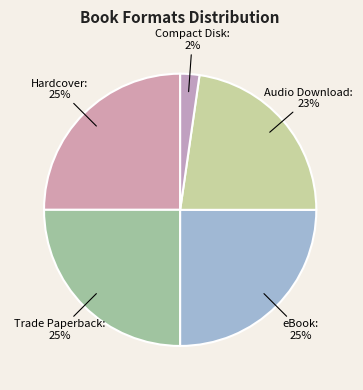

Do Audio Download and Trade Paperback together represent more than half of the pie?

No